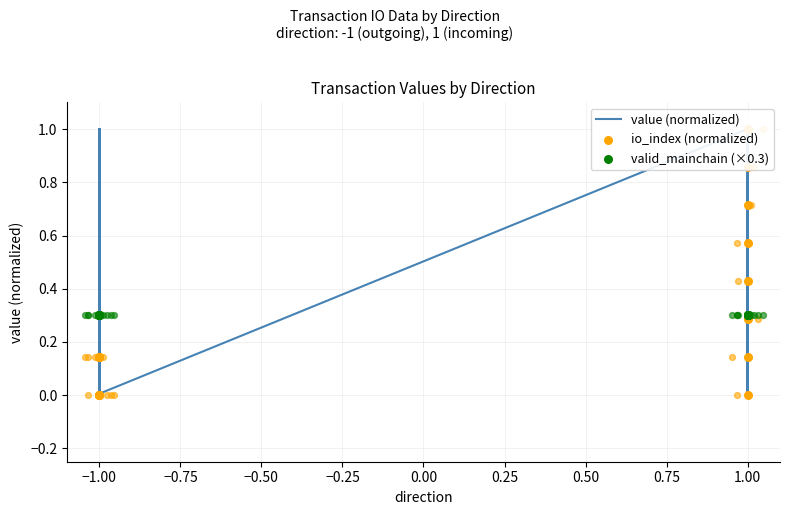

What are all the series names shown in the legend?

value (normalized), io_index (normalized), valid_mainchain (×0.3)